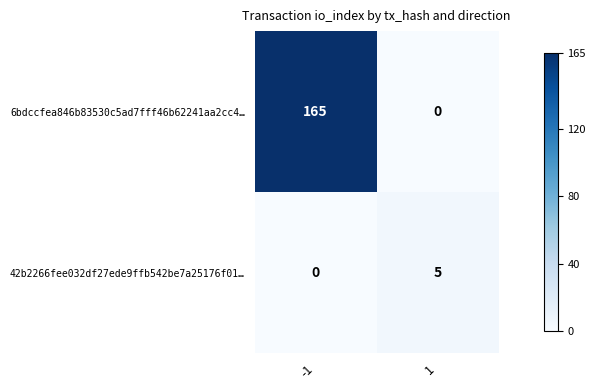

What is the maximum value shown in the chart?

165